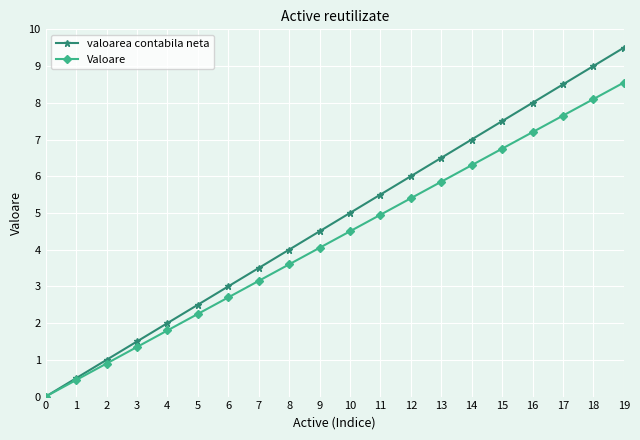

The value of valoarea contabila neta at 18 is 12.0. True or false?

False